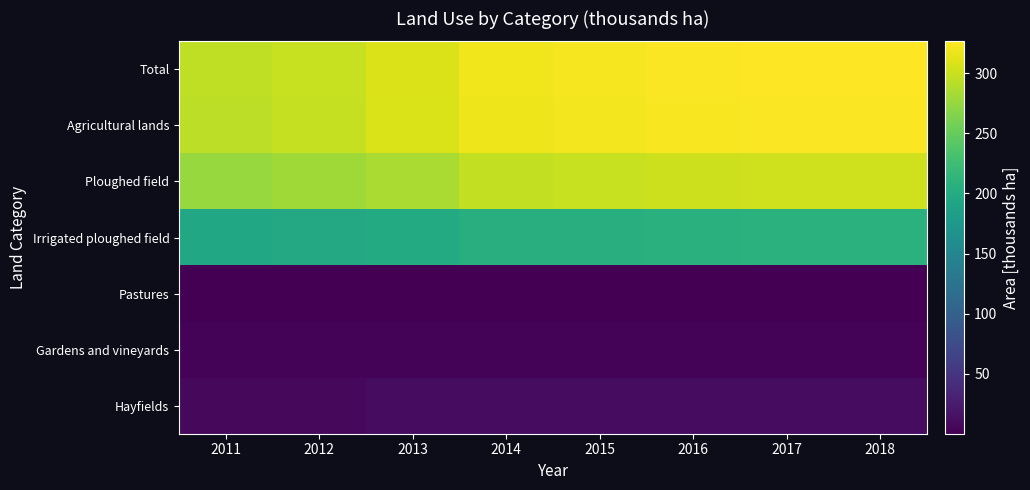

At how many categories does at least one series exceed 244?

8